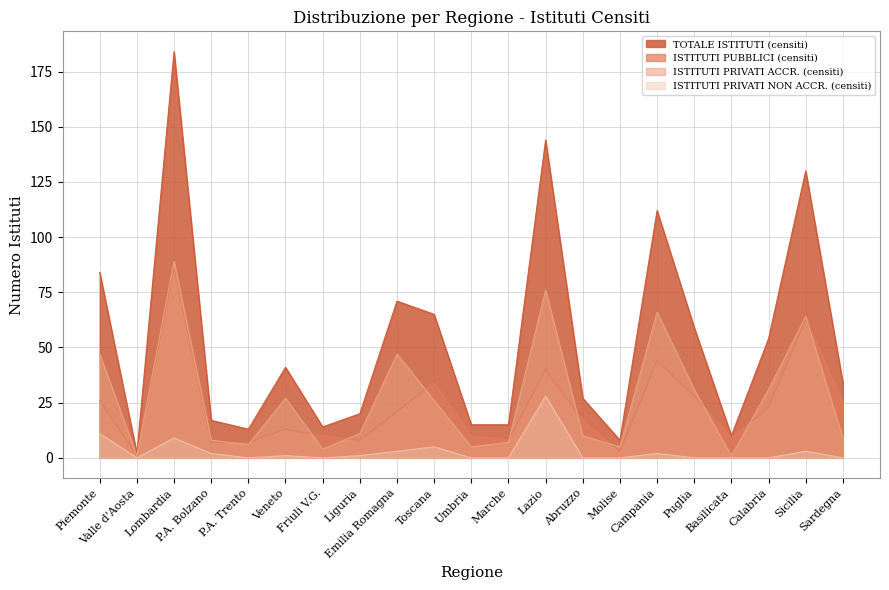

True or false: ISTITUTI PUBBLICI (censiti) has a value of 2 at Liguria.

False